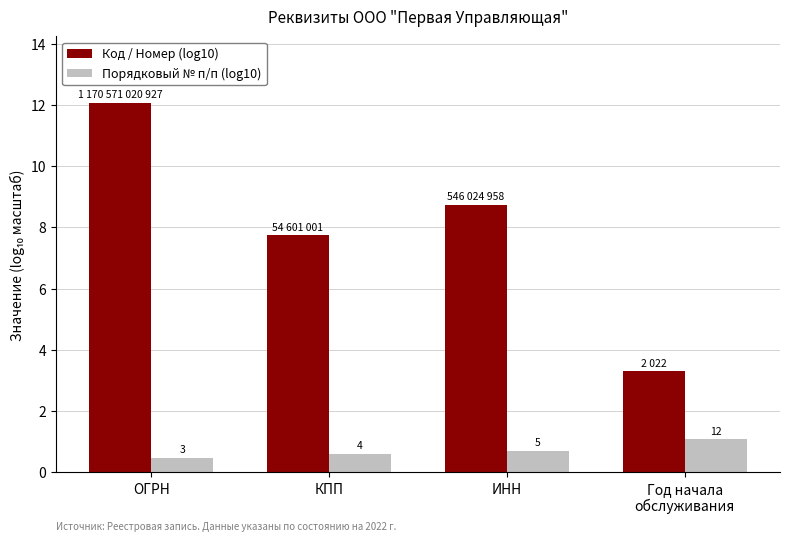

What are all the series names shown in the legend?

Код / Номер (log10), Порядковый № п/п (log10)